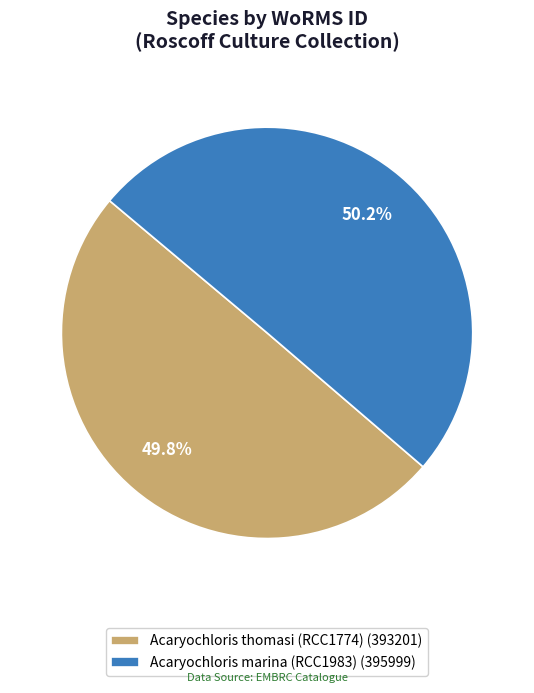

Is there a majority slice in this chart?

Yes